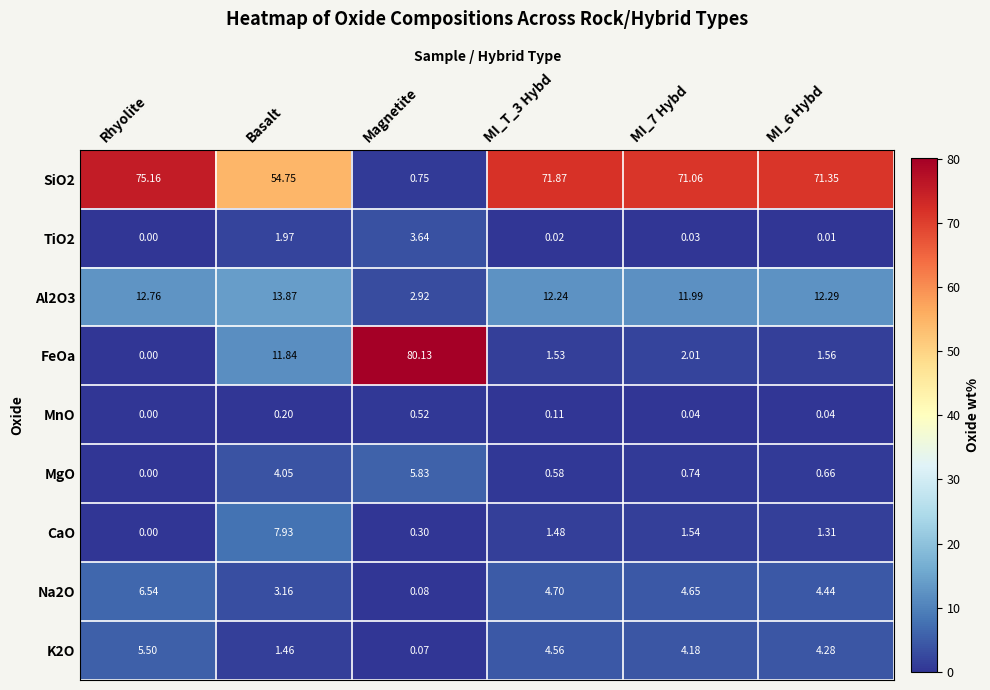

At which category is the sum across all series the highest?

Rhyolite